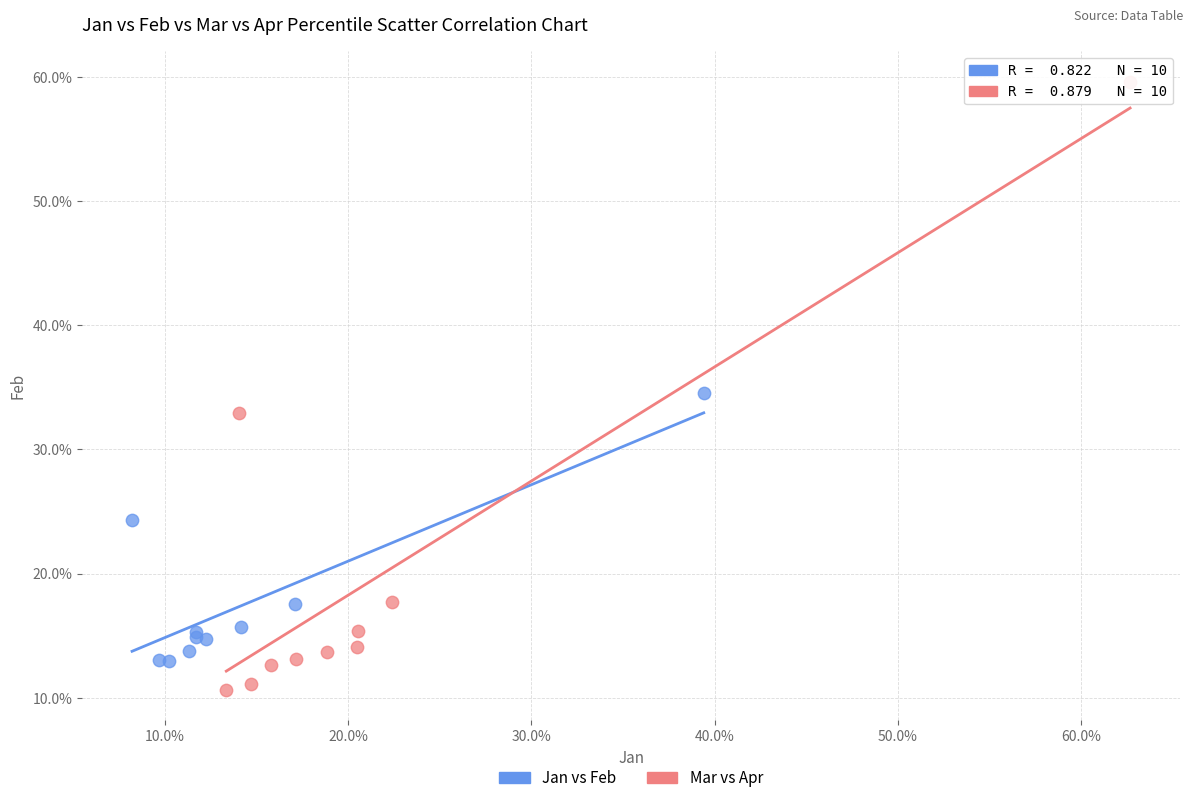

Which series reaches the minimum Y coordinate?

Mar vs Apr